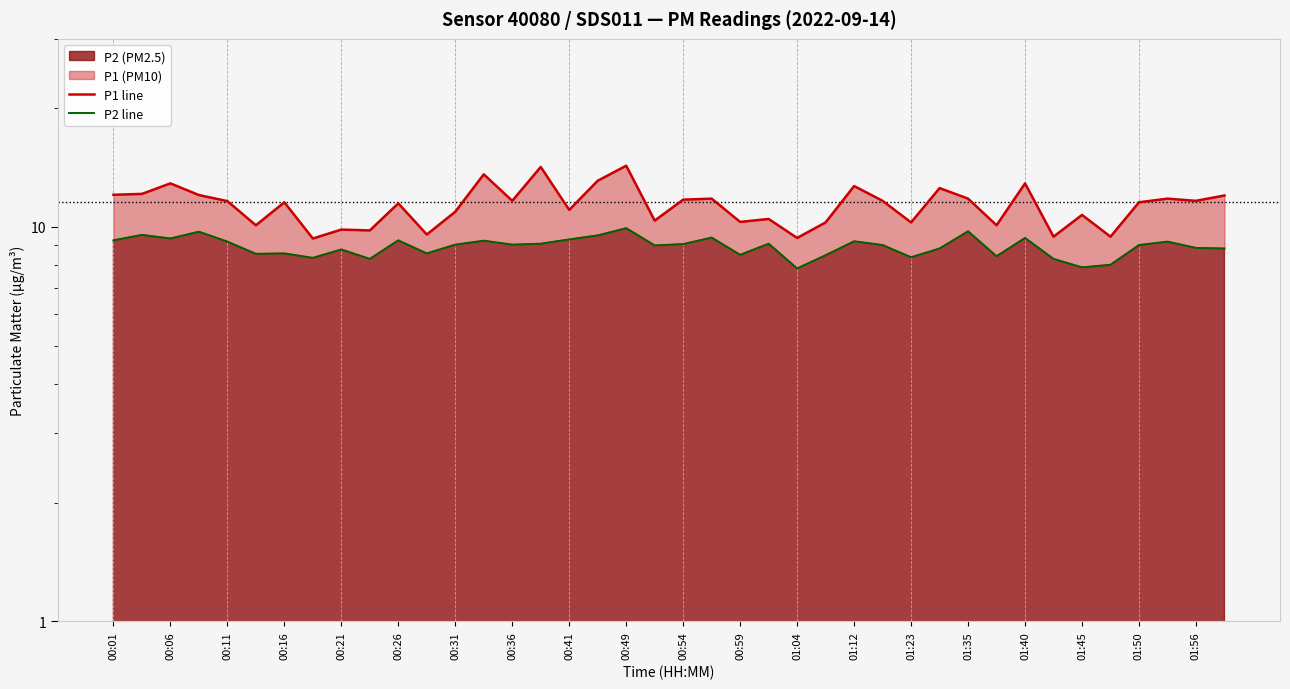

List the series in order of their overall mean, lowest first.

P2 line, P1 line